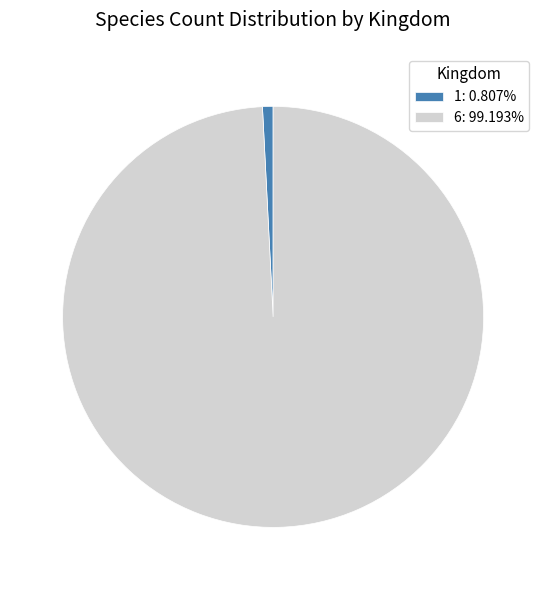

Is the sum of 6: 99.193% and 1: 0.807% greater than half?

Yes